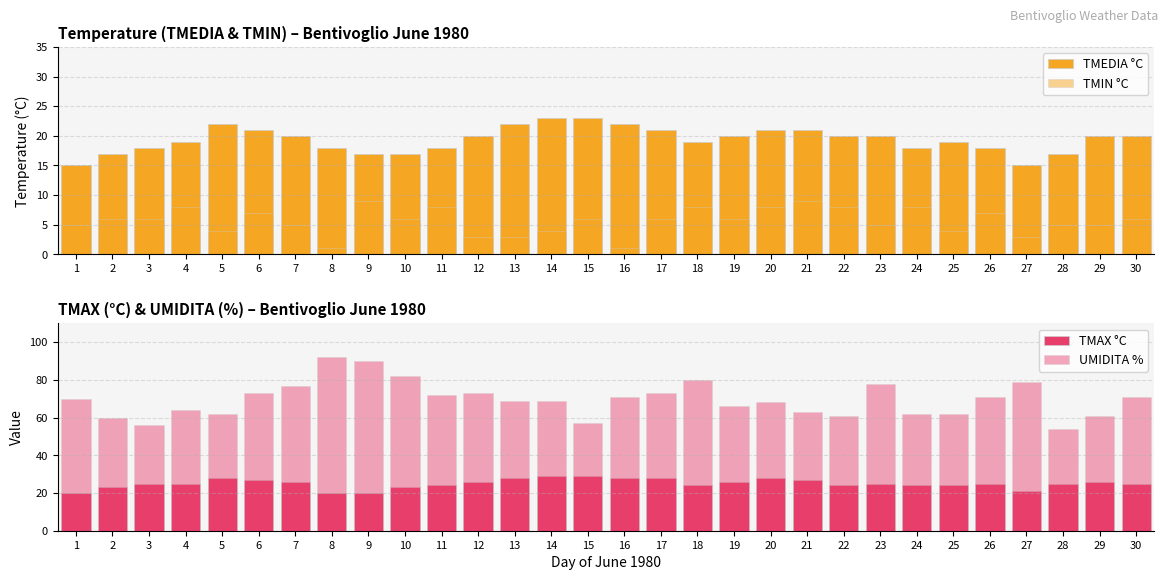

How many bars are there in total?

120